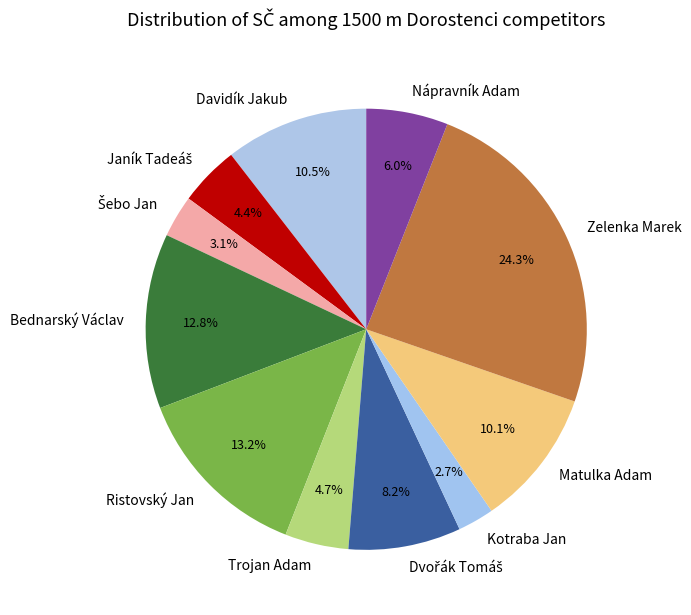

Which category has the biggest portion of the pie?

Zelenka Marek